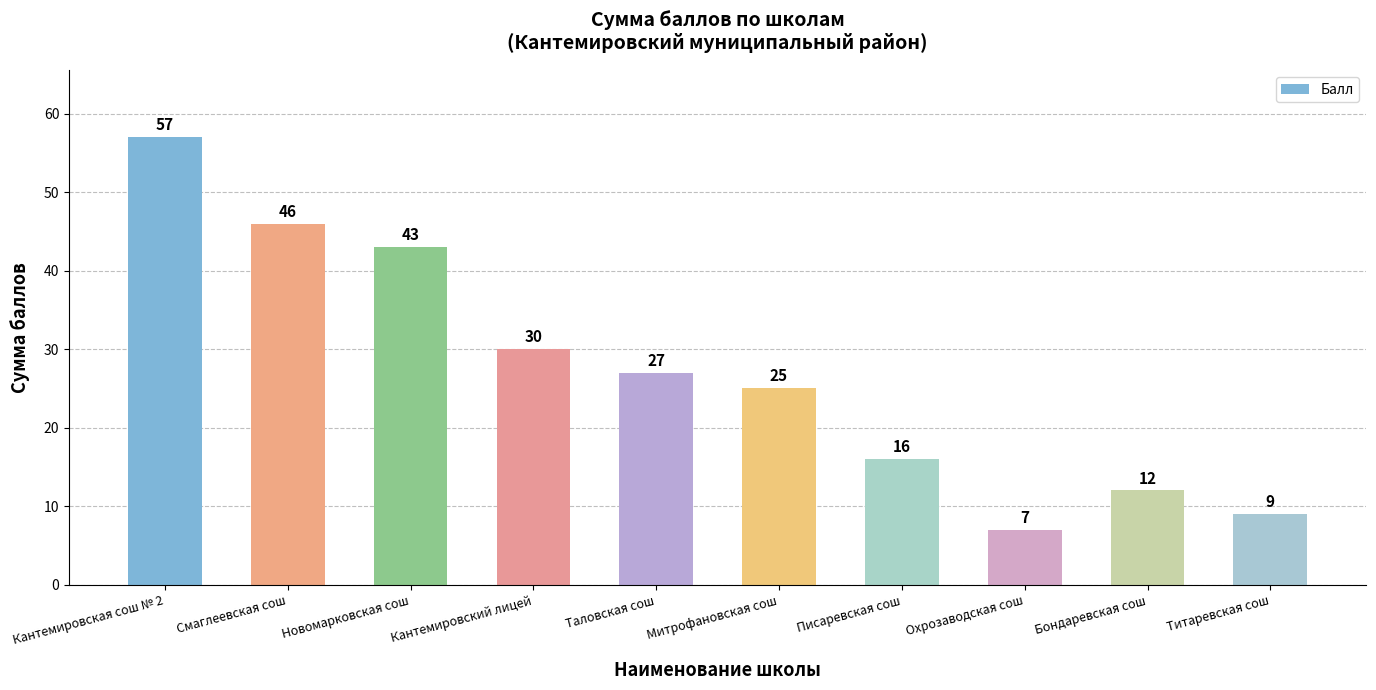

Are the bars horizontal?

No